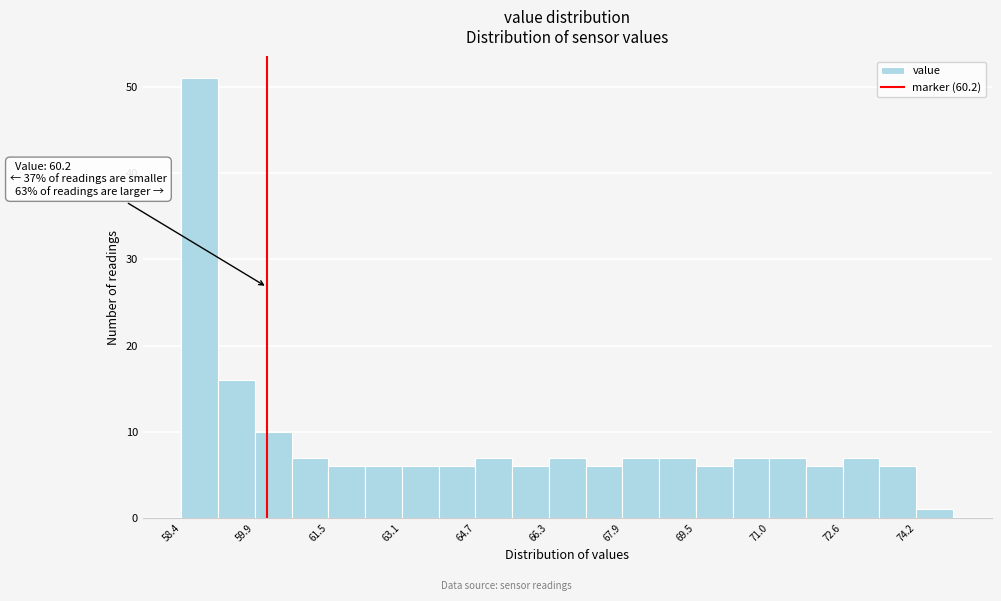

Around what value on the x-axis is the tallest bar? Give the approximate position of its centre, as read against the axis.

58.8